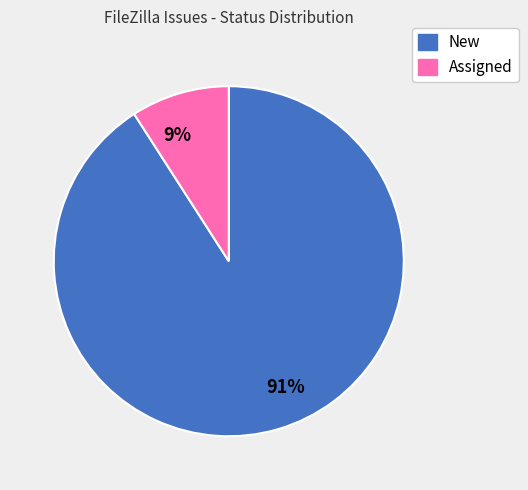

Rank the categories by value from highest to lowest.

91%, 9%